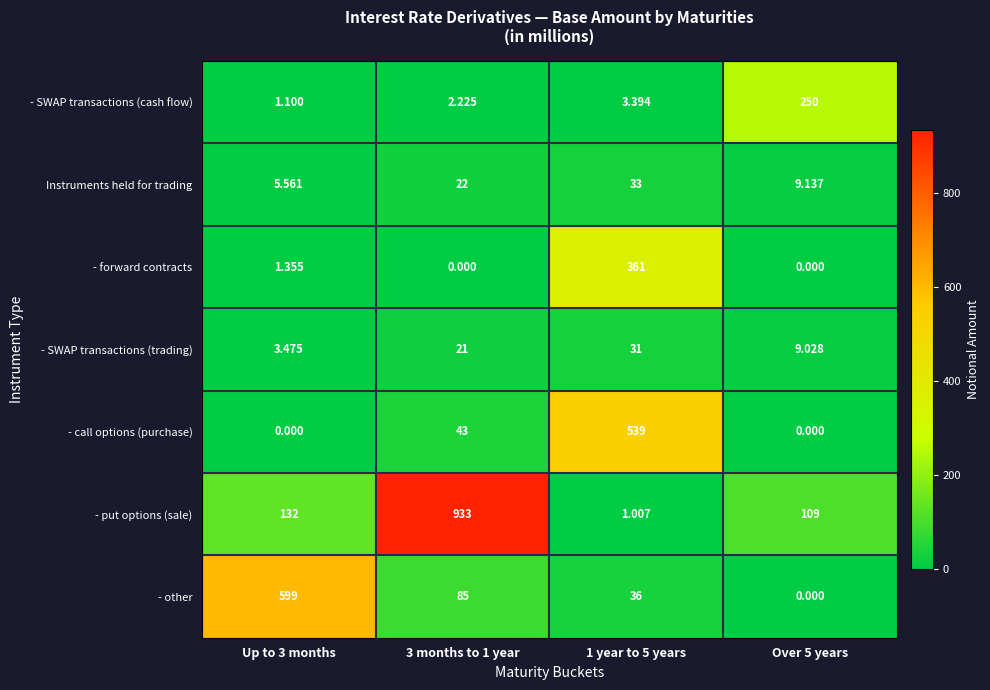

Is the value of - SWAP transactions (trading) at Over 5 years greater than the value of - call options (purchase) at 3 months to 1 year?

No